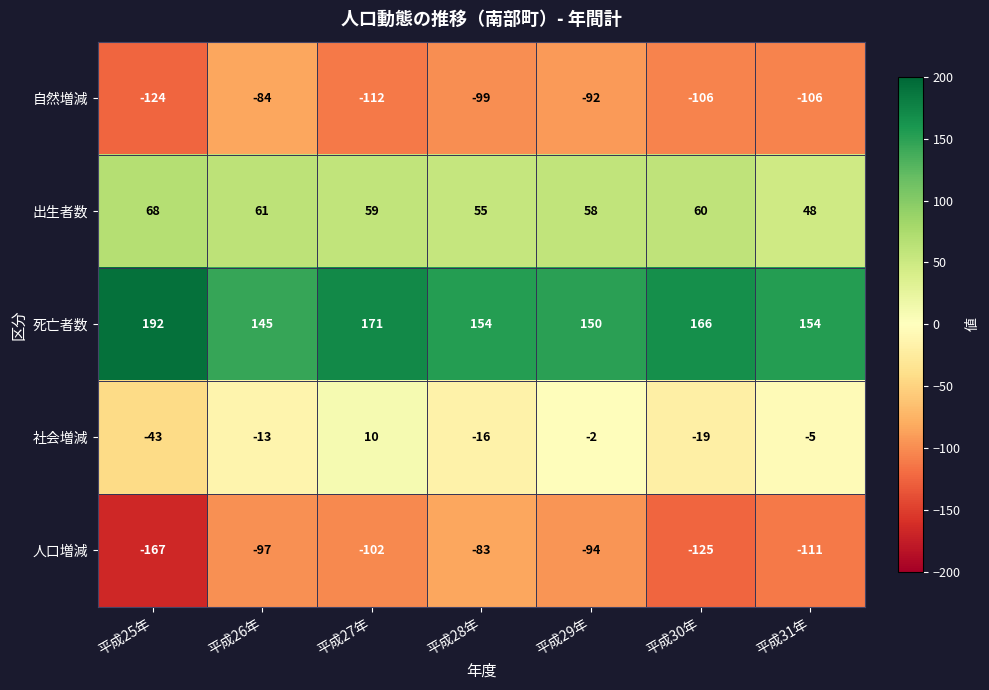

Which series changed the most between 平成26年 and 平成29年?

社会増減